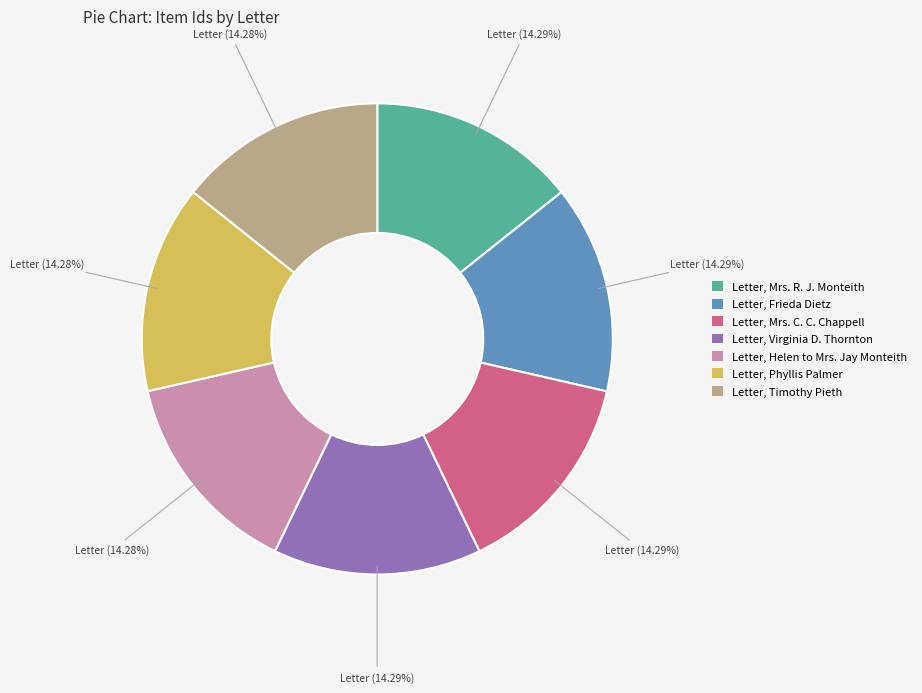

The Letter, Mrs. R. J. Monteith slice represents 14% of the pie. True or false?

True